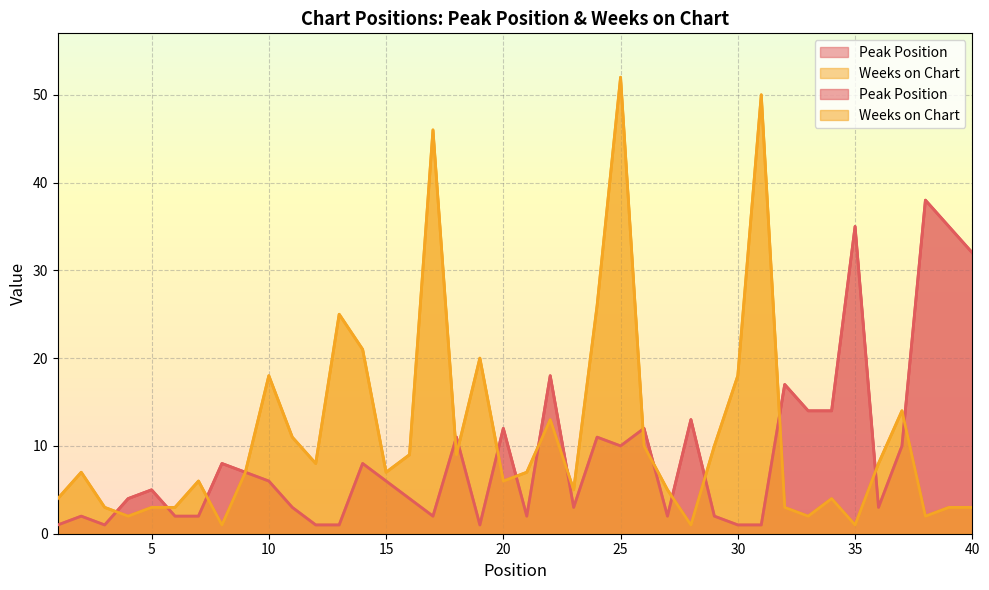

At which label does Weeks on Chart reach its peak?

25